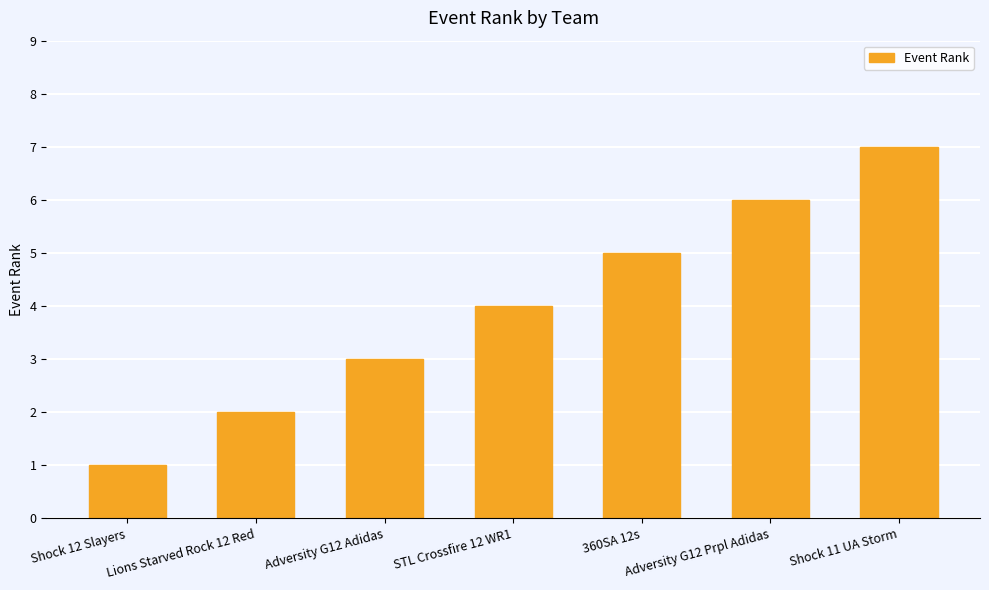

What is the difference between the second highest and minimum values?

5